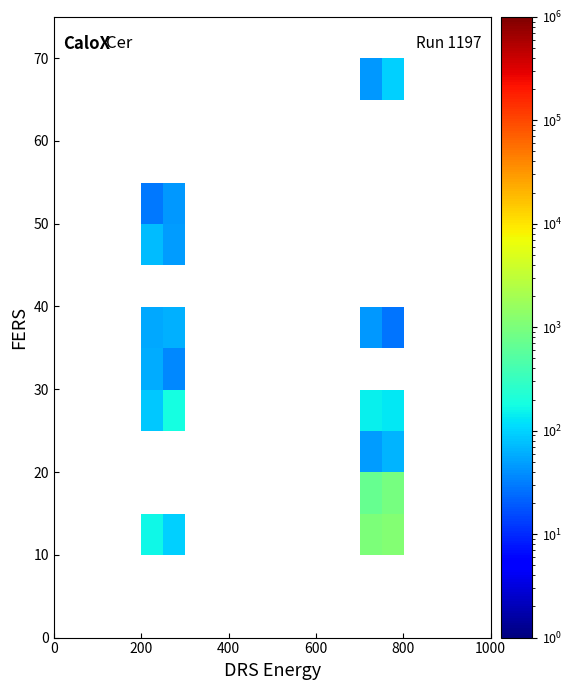

What is the maximum value shown in the chart?

1129.9